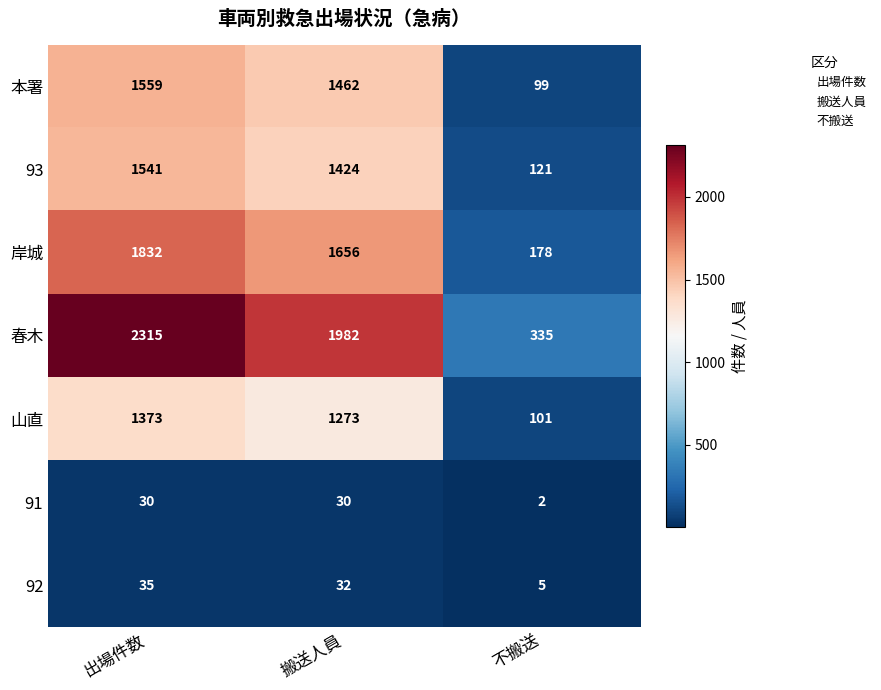

At which category does the chart reach its peak across all series?

出場件数